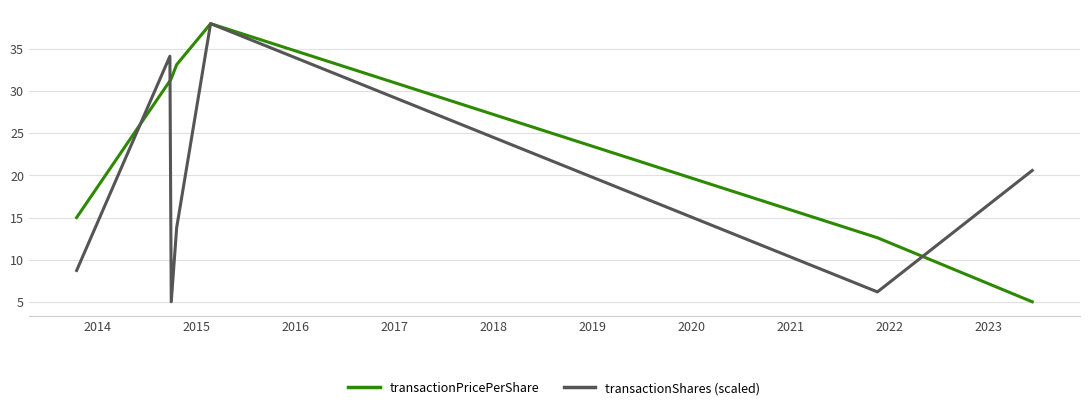

What is the minimum value for transactionPricePerShare?

5.0